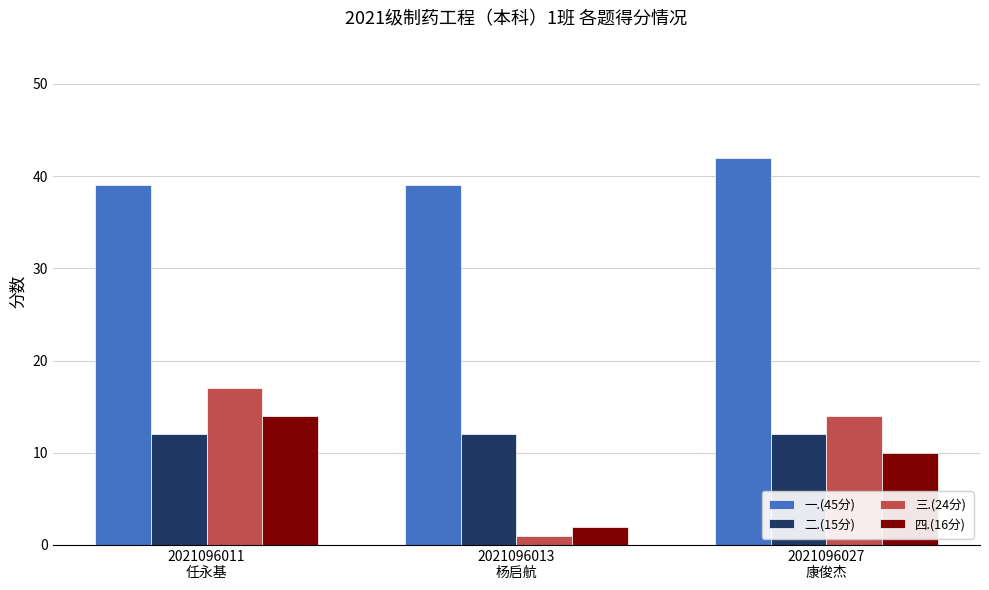

What is the difference between the 四.(16分) values at 2021096027
康俊杰 and 2021096013
杨启航?

8